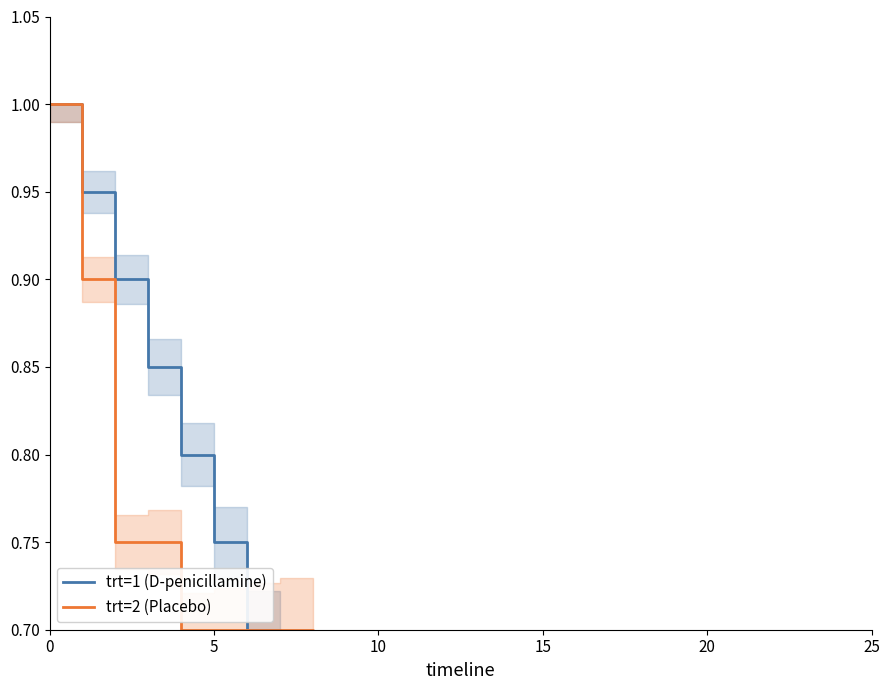

Is the value of trt=1 (D-penicillamine) at 6 greater than the value of trt=2 (Placebo) at 17?

Yes